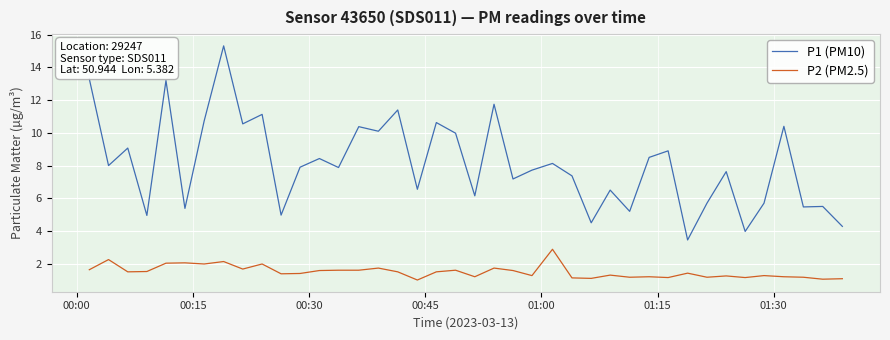

Is this an area chart (filled region under the line)?

No